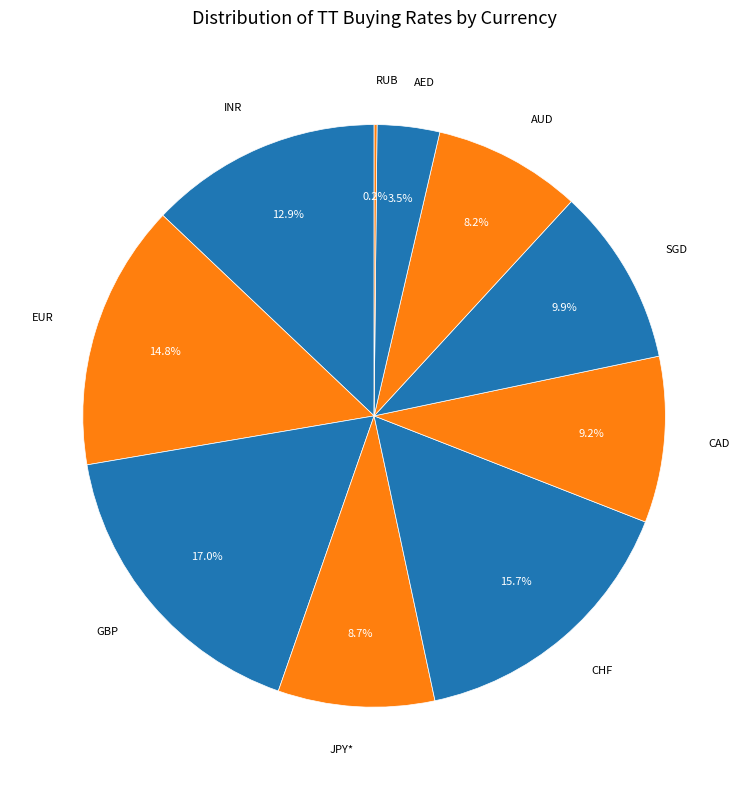

Which category has the biggest portion of the pie?

GBP